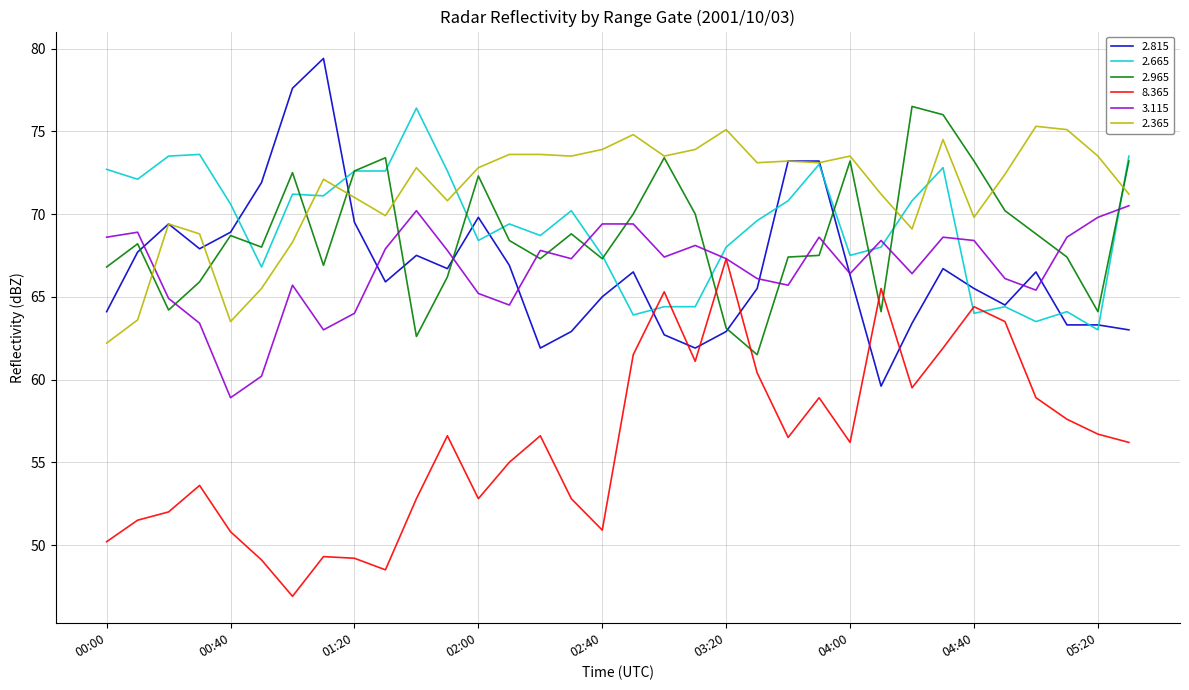

What is the minimum value for 3.115?

58.9